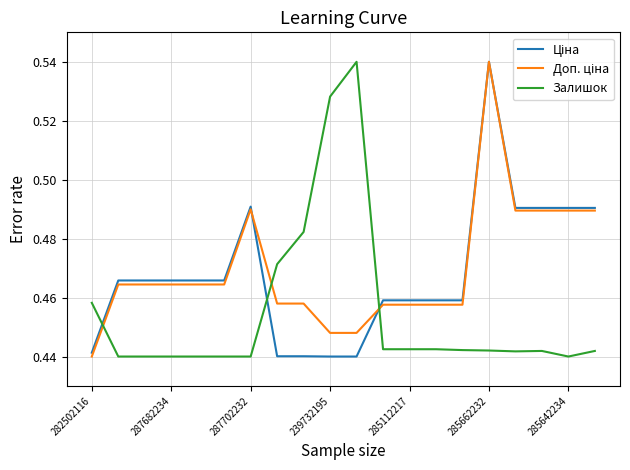

The Залишок series shows 0.2 at 239732195. True or false?

False